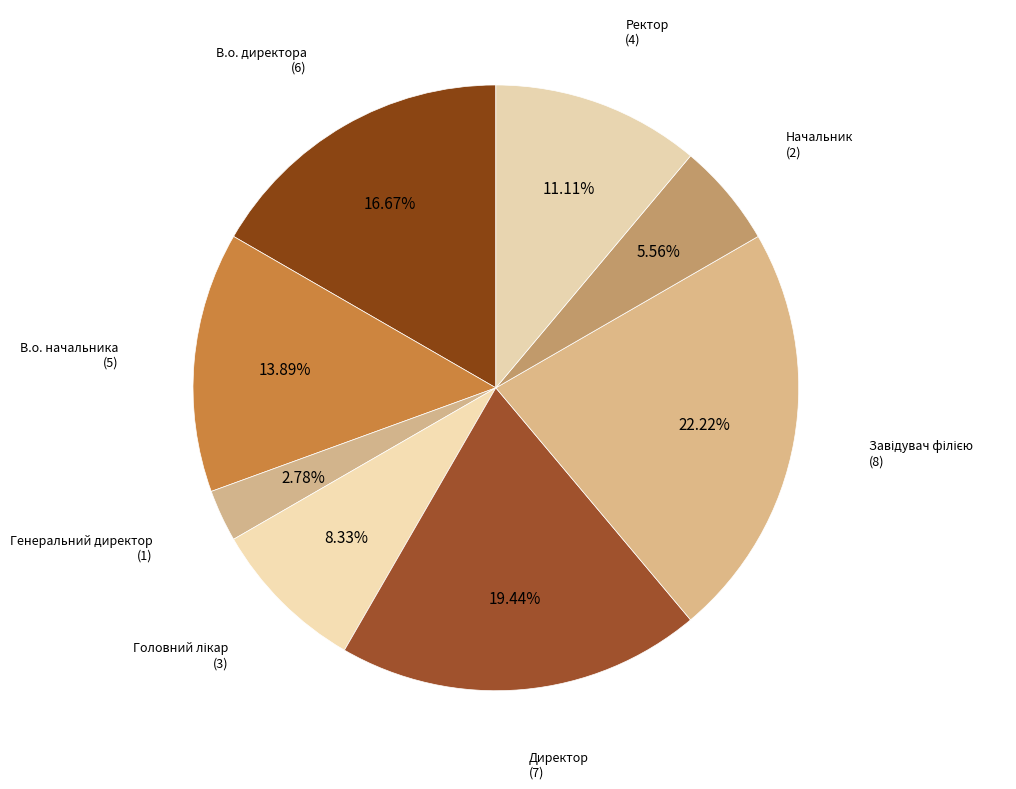

To the nearest percent, what is the difference between the largest and smallest slice percentages?

19%